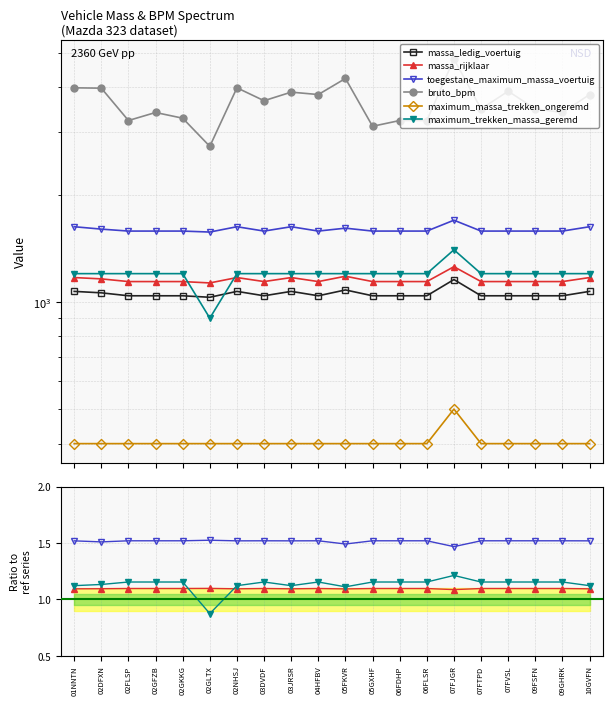

True or false: toegestane_maximum_massa_voertuig and bruto_bpm intersect in this chart.

False